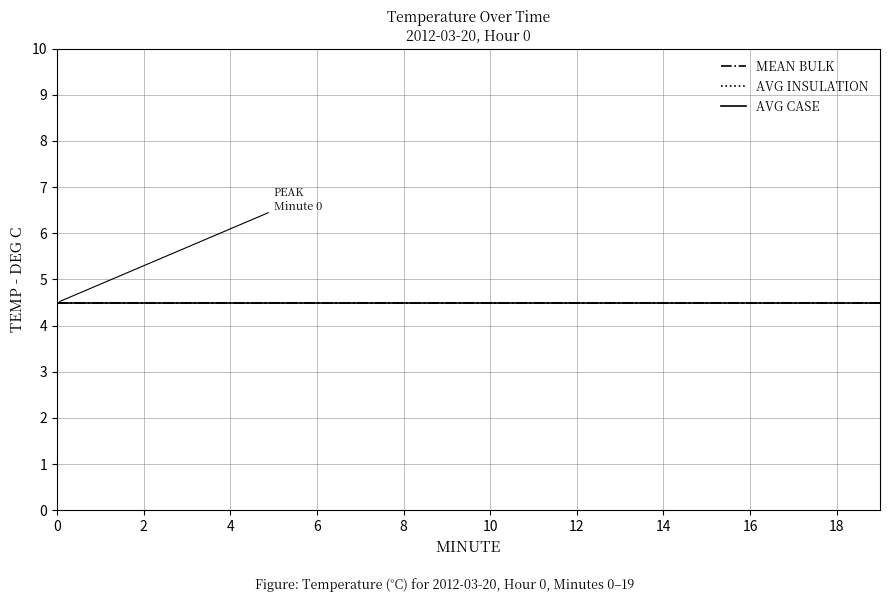

How many series are shown in this chart?

3